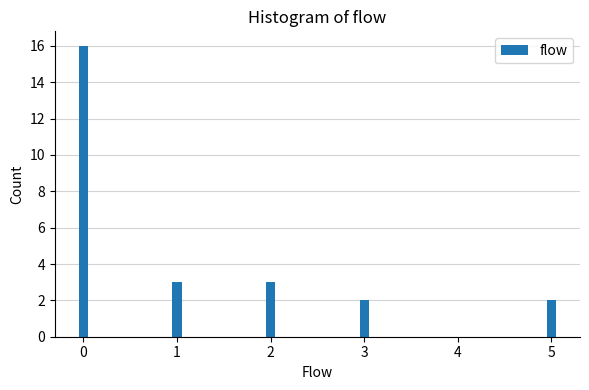

Reading left to right, what are all the values shown in this chart?

16	3	3	2	2